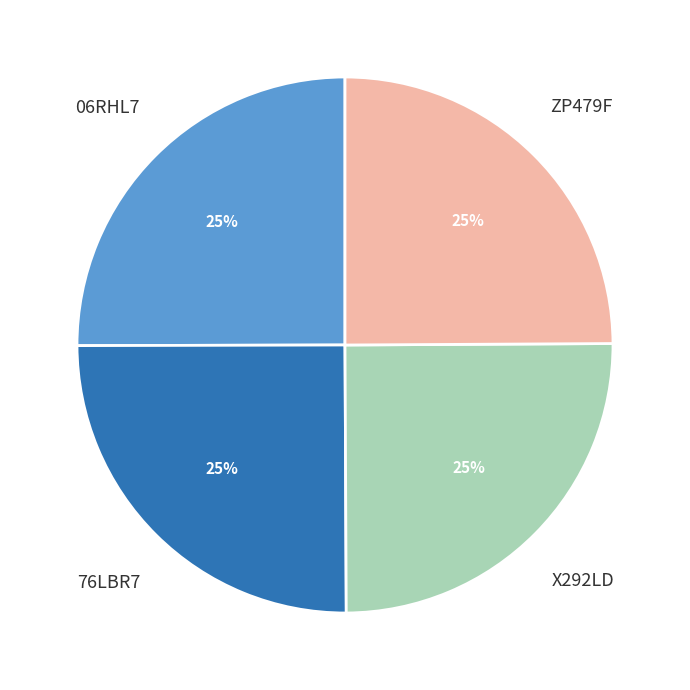

What percentage is the ZP479F slice, to the nearest percent?

25%